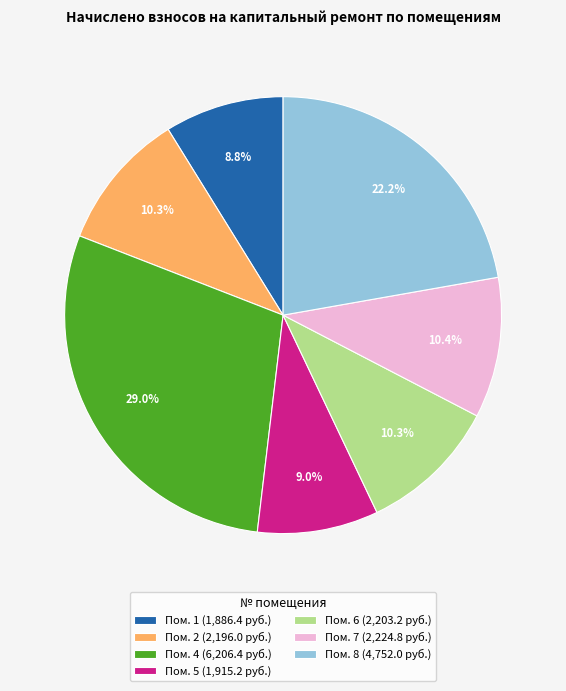

What percentage is NOT represented by Пом. 5 (1,915.2 руб.)?

91.0%